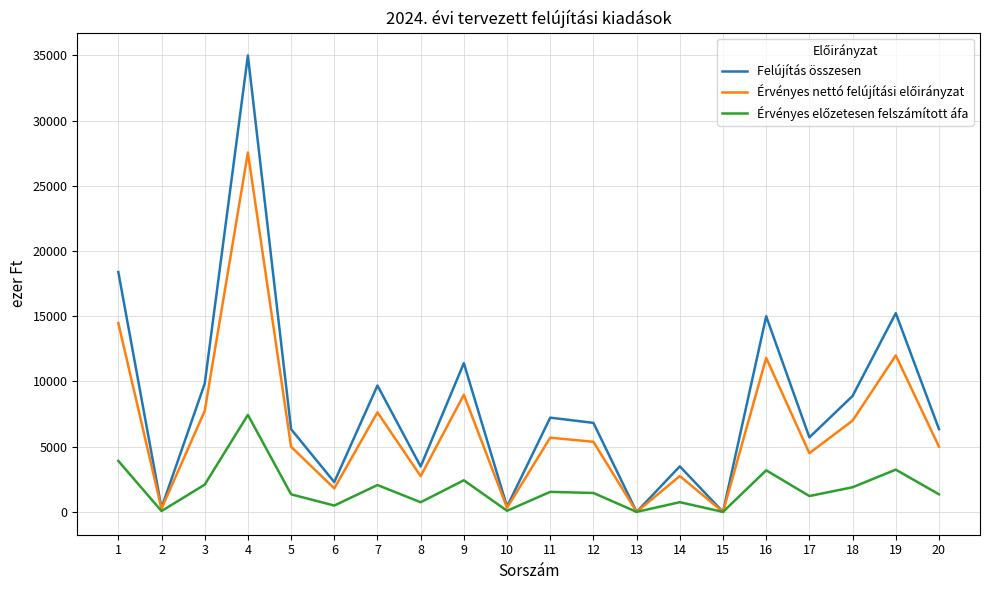

Between 2 and 9, which series saw the biggest shift?

Felújítás összesen